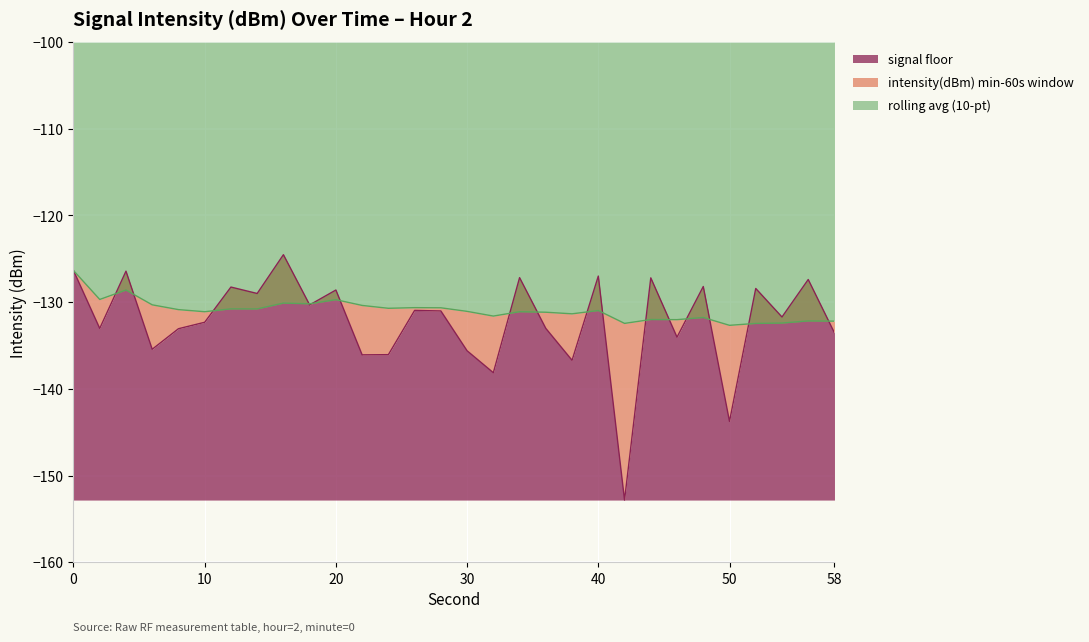

What is the maximum value for signal floor?

-124.5